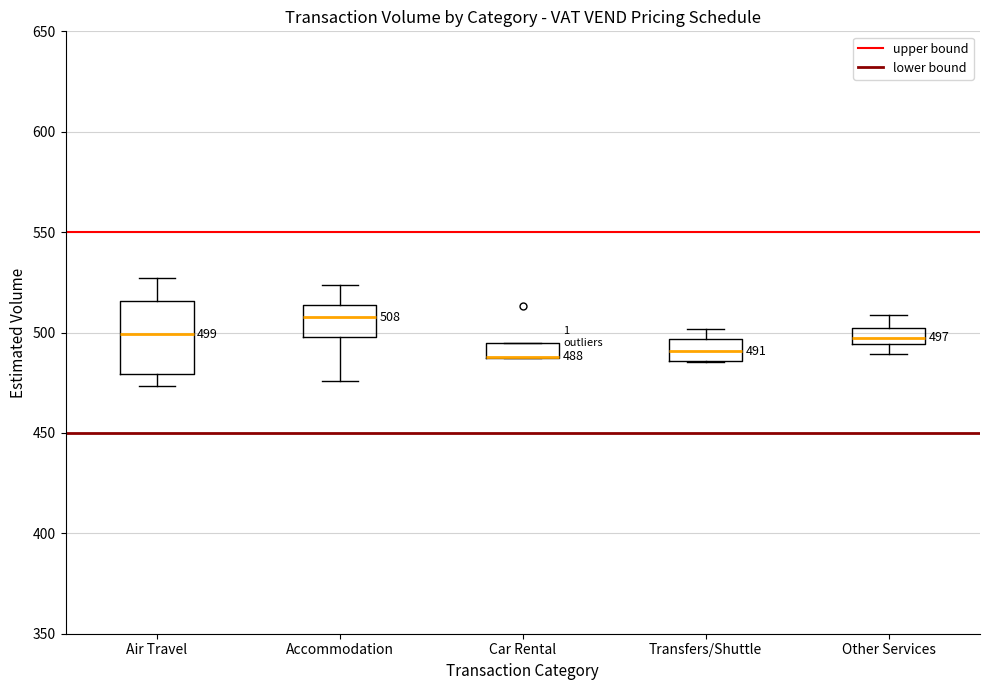

Which box is the tallest, from its lower edge to its upper edge?

Air Travel